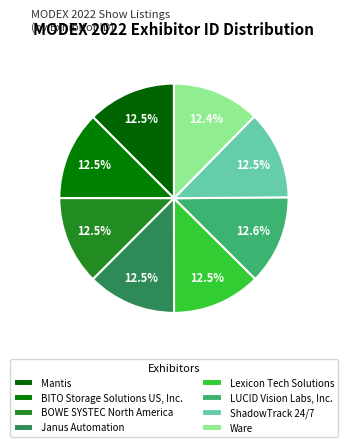

Does BOWE SYSTEC North America account for over 50% of the chart?

No